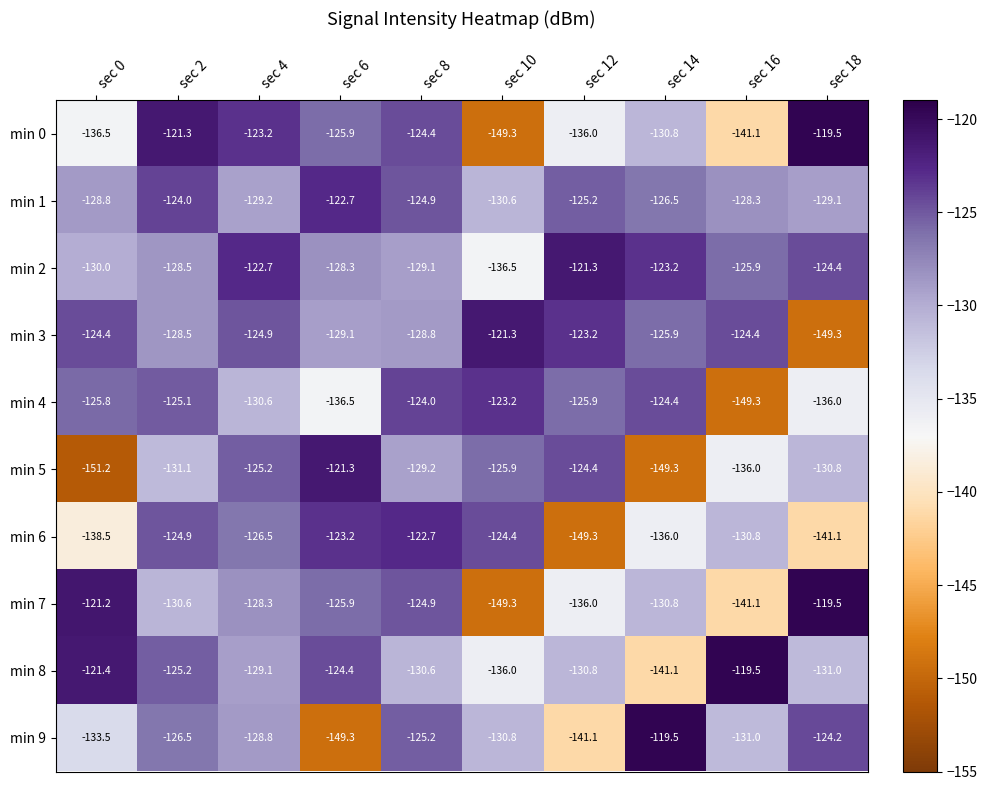

Is the value of min 8 at sec 12 greater than the value of min 7 at sec 18?

No